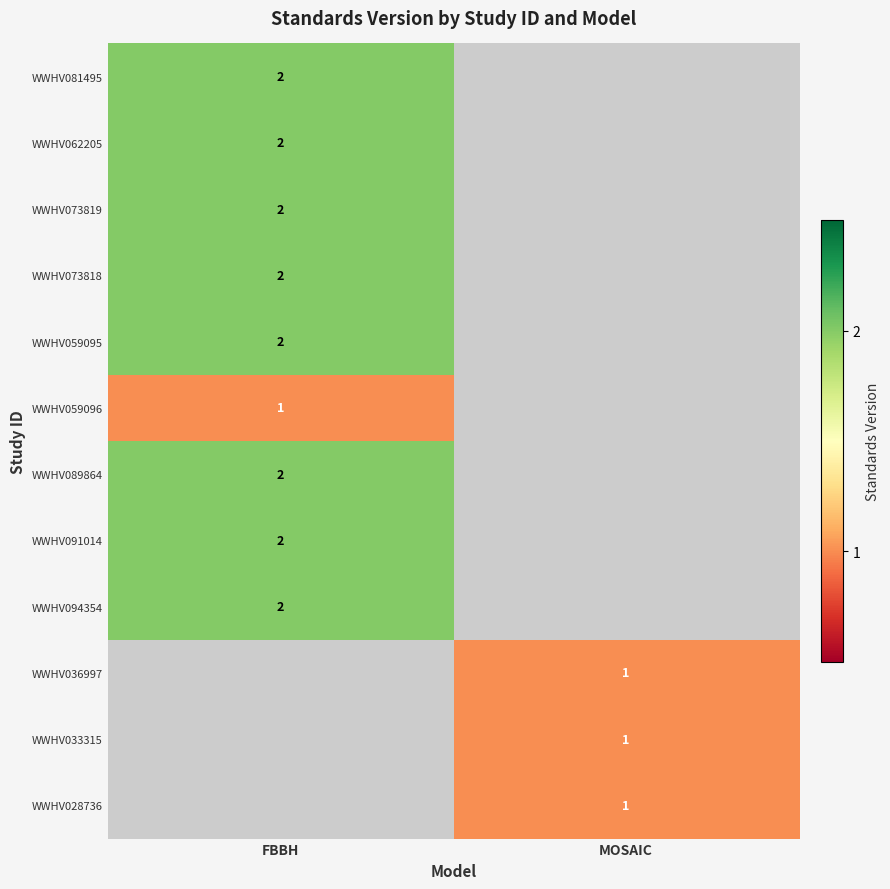

Is the value of WWHV028736 at MOSAIC greater than the value of WWHV059095 at FBBH?

No